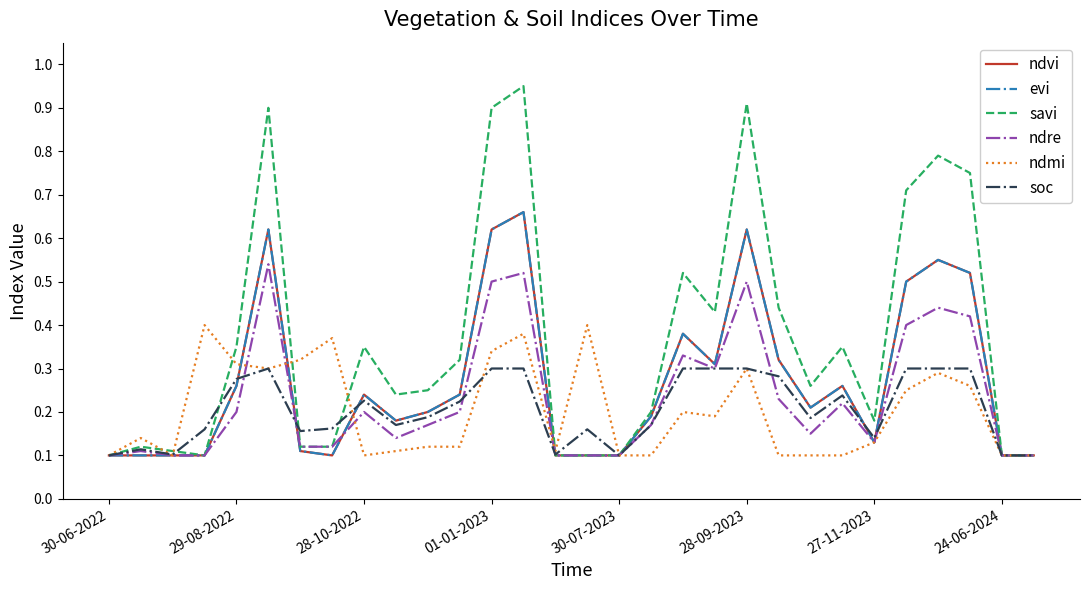

Reading left to right, extract all data points from this chart.

ndvi: 0.1	0.1	0.1	0.1	0.3	0.6	0.1	0.1	0.2	0.2	0.2	0.2	0.6	0.7	0.1	0.1	0.1	0.2	0.4	0.3	0.6	0.3	0.2	0.3	0.1	0.5	0.6	0.5	0.1	0.1
evi: 0.1	0.1	0.1	0.1	0.3	0.6	0.1	0.1	0.2	0.2	0.2	0.2	0.6	0.7	0.1	0.1	0.1	0.2	0.4	0.3	0.6	0.3	0.2	0.3	0.1	0.5	0.6	0.5	0.1	0.1
savi: 0.1	0.1	0.1	0.1	0.3	0.9	0.1	0.1	0.3	0.2	0.2	0.3	0.9	0.9	0.1	0.1	0.1	0.2	0.5	0.4	0.9	0.4	0.3	0.3	0.2	0.7	0.8	0.8	0.1	0.1
ndre: 0.1	0.1	0.1	0.1	0.2	0.5	0.1	0.1	0.2	0.1	0.2	0.2	0.5	0.5	0.1	0.1	0.1	0.2	0.3	0.3	0.5	0.2	0.1	0.2	0.1	0.4	0.4	0.4	0.1	0.1
ndmi: 0.1	0.1	0.1	0.4	0.3	0.3	0.3	0.4	0.1	0.1	0.1	0.1	0.3	0.4	0.1	0.4	0.1	0.1	0.2	0.2	0.3	0.1	0.1	0.1	0.1	0.2	0.3	0.3	0.1	0.1
soc: 0.1	0.1	0.1	0.2	0.3	0.3	0.2	0.2	0.2	0.2	0.2	0.2	0.3	0.3	0.1	0.2	0.1	0.2	0.3	0.3	0.3	0.3	0.2	0.2	0.1	0.3	0.3	0.3	0.1	0.1